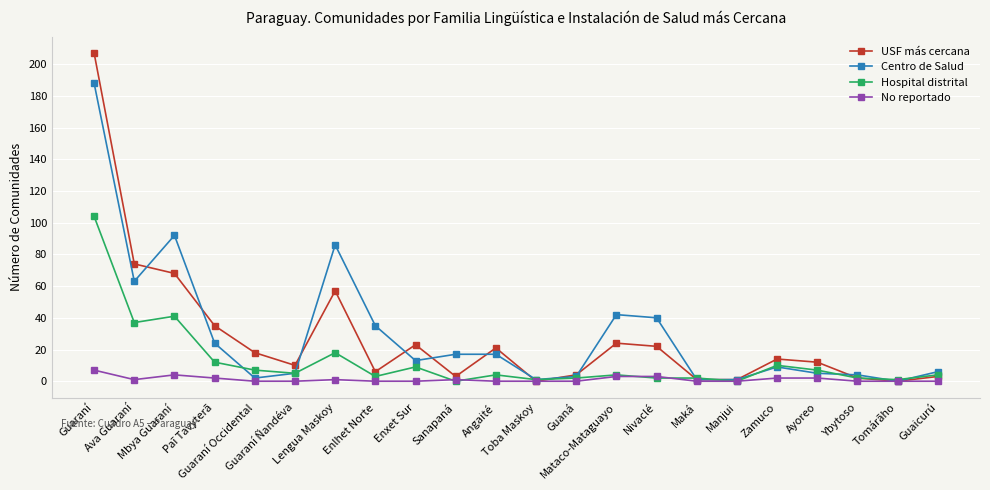

Which series ends up on top after the final intersection of Centro de Salud and Hospital distrital?

Centro de Salud